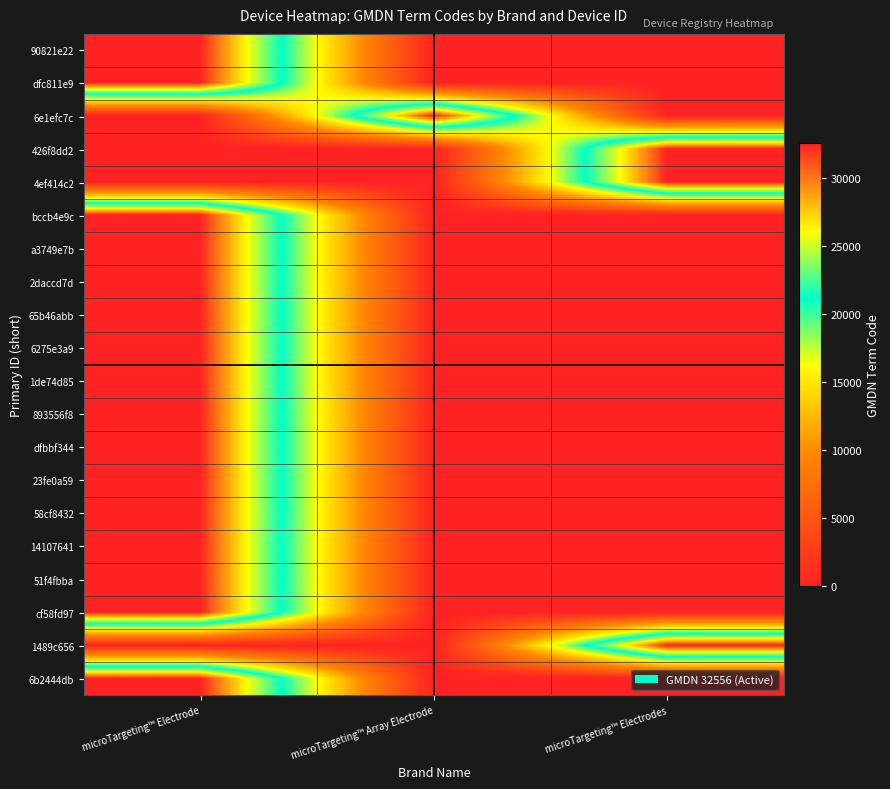

Reading right to left, list all the values displayed in this chart.

90821e22: microTargeting™ Electrodes=0	microTargeting™ Array Electrode=0	microTargeting™ Electrode=32556
dfc811e9: microTargeting™ Electrodes=0	microTargeting™ Array Electrode=0	microTargeting™ Electrode=32556
6e1efc7c: microTargeting™ Electrodes=0	microTargeting™ Array Electrode=32556	microTargeting™ Electrode=0
426f8dd2: microTargeting™ Electrodes=32556	microTargeting™ Array Electrode=0	microTargeting™ Electrode=0
4ef414c2: microTargeting™ Electrodes=32556	microTargeting™ Array Electrode=0	microTargeting™ Electrode=0
bccb4e9c: microTargeting™ Electrodes=0	microTargeting™ Array Electrode=0	microTargeting™ Electrode=32556
a3749e7b: microTargeting™ Electrodes=0	microTargeting™ Array Electrode=0	microTargeting™ Electrode=32556
2daccd7d: microTargeting™ Electrodes=0	microTargeting™ Array Electrode=0	microTargeting™ Electrode=32556
65b46abb: microTargeting™ Electrodes=0	microTargeting™ Array Electrode=0	microTargeting™ Electrode=32556
6275e3a9: microTargeting™ Electrodes=0	microTargeting™ Array Electrode=0	microTargeting™ Electrode=32556
1de74d85: microTargeting™ Electrodes=0	microTargeting™ Array Electrode=0	microTargeting™ Electrode=32556
893556f8: microTargeting™ Electrodes=0	microTargeting™ Array Electrode=0	microTargeting™ Electrode=32556
dfbbf344: microTargeting™ Electrodes=0	microTargeting™ Array Electrode=0	microTargeting™ Electrode=32556
23fe0a59: microTargeting™ Electrodes=0	microTargeting™ Array Electrode=0	microTargeting™ Electrode=32556
58cf8432: microTargeting™ Electrodes=0	microTargeting™ Array Electrode=0	microTargeting™ Electrode=32556
14107641: microTargeting™ Electrodes=0	microTargeting™ Array Electrode=0	microTargeting™ Electrode=32556
51f4fbba: microTargeting™ Electrodes=0	microTargeting™ Array Electrode=0	microTargeting™ Electrode=32556
cf58fd97: microTargeting™ Electrodes=0	microTargeting™ Array Electrode=0	microTargeting™ Electrode=32556
1489c656: microTargeting™ Electrodes=32556	microTargeting™ Array Electrode=0	microTargeting™ Electrode=0
6b2444db: microTargeting™ Electrodes=0	microTargeting™ Array Electrode=0	microTargeting™ Electrode=32556